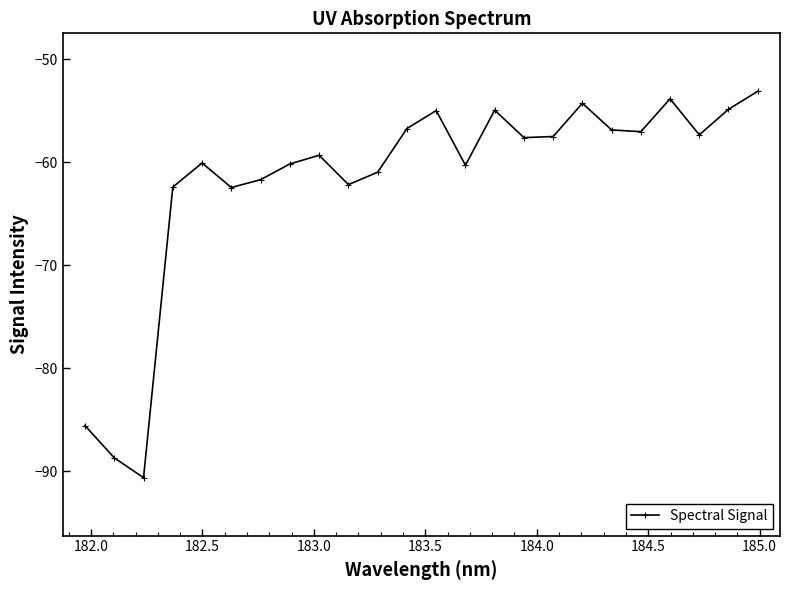

How many interior local peaks (higher than both neighbors) does the data have?

6